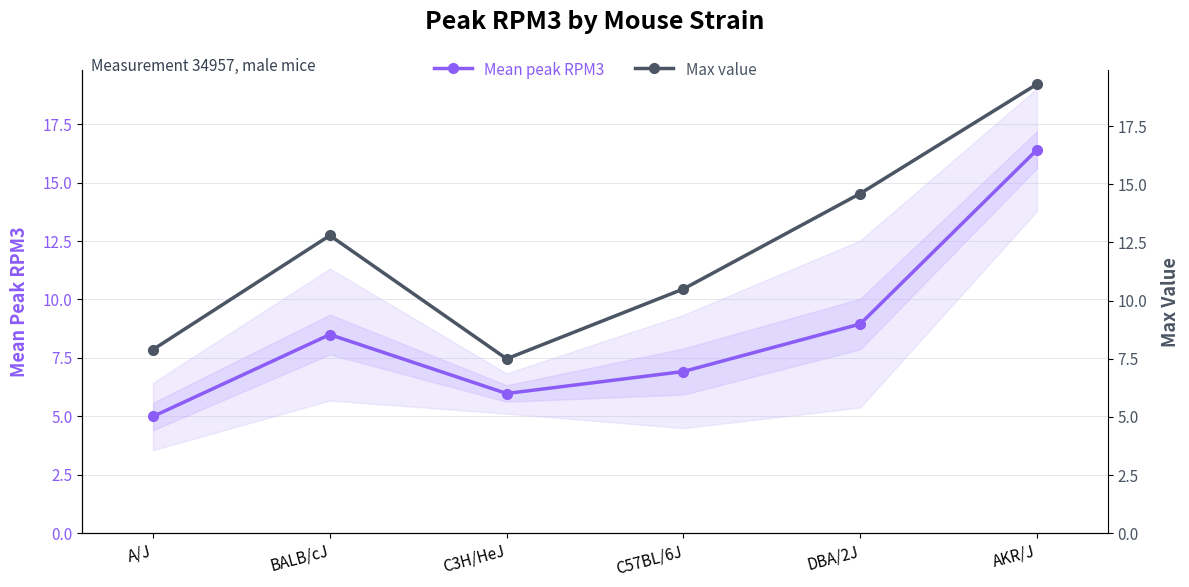

How many interior local valleys does the Max value series have?

1